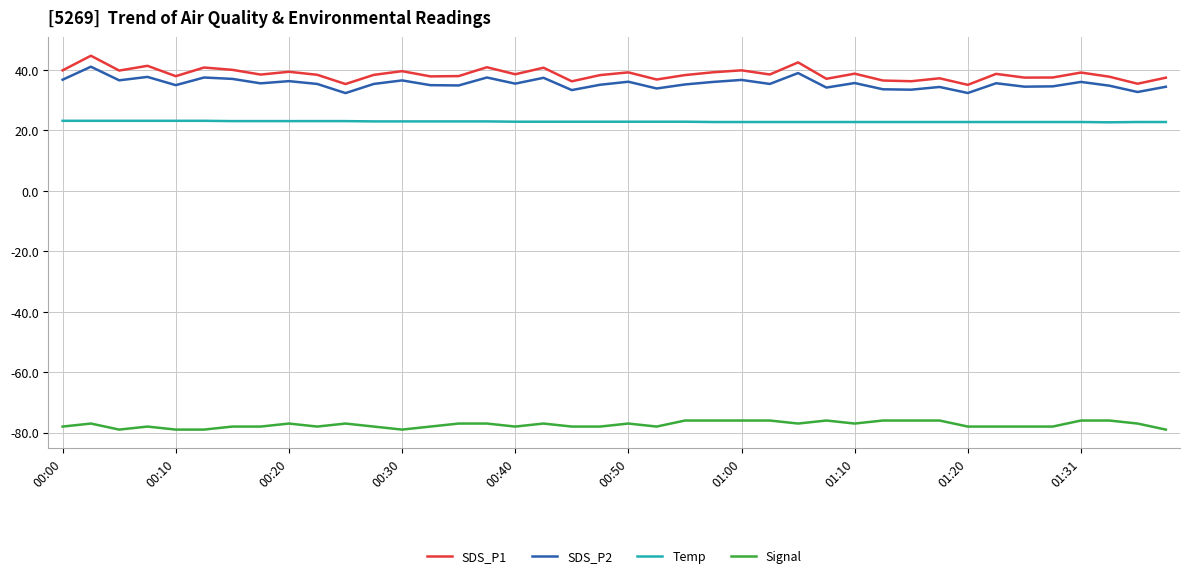

What is the smallest value displayed?

-79.0